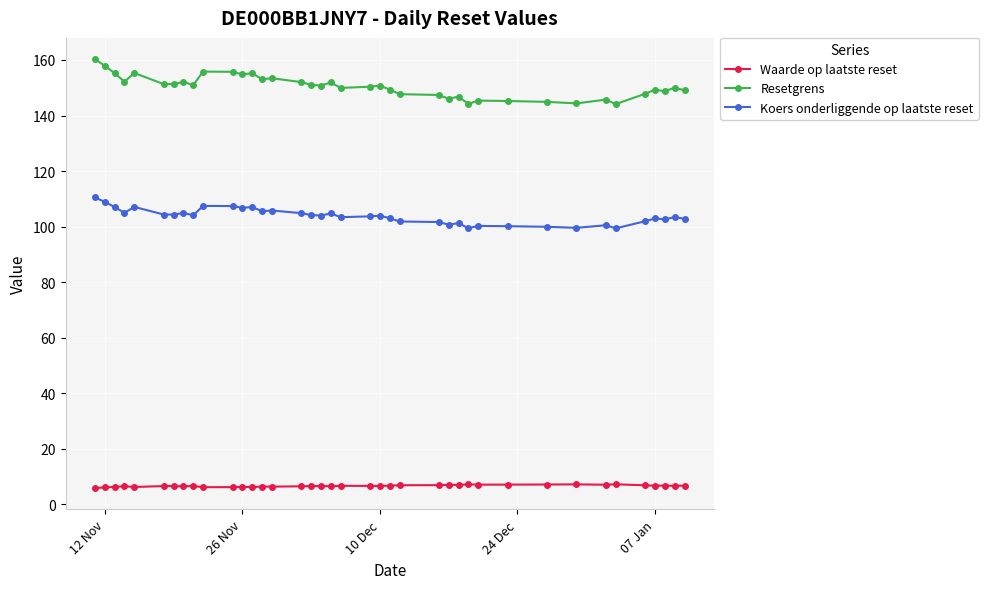

What is the value of the Waarde op laatste reset point at the 14th from the left?

6.4